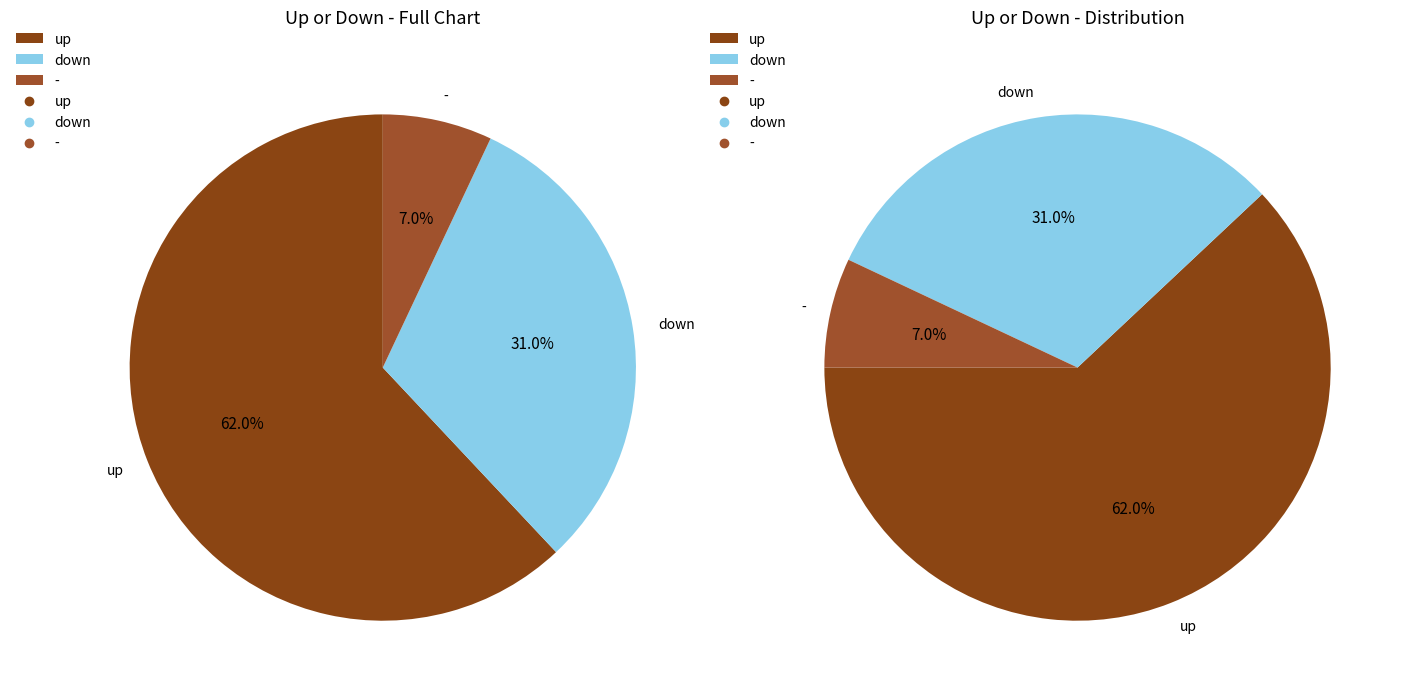

What portion of the pie excludes down?

69.0%